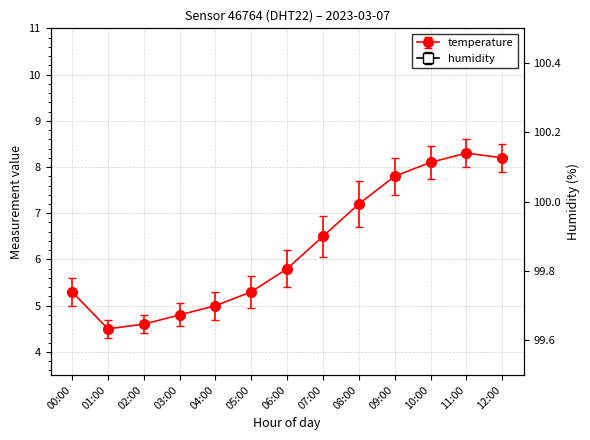

Rank the categories by value from lowest to highest.

01:00, 02:00, 03:00, 04:00, 00:00, 05:00, 06:00, 07:00, 08:00, 09:00, 10:00, 12:00, 11:00